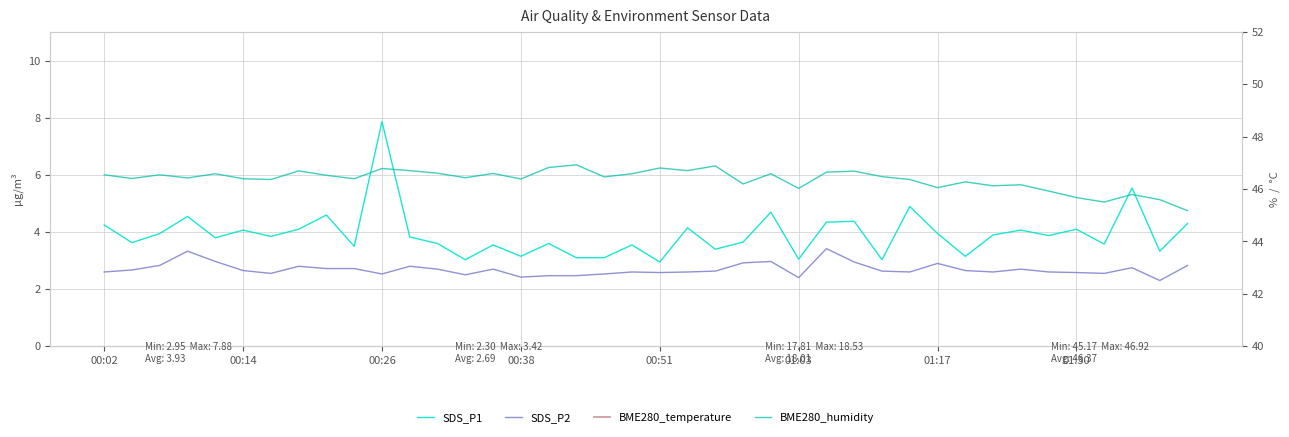

True or false: BME280_humidity and SDS_P2 intersect in this chart.

False